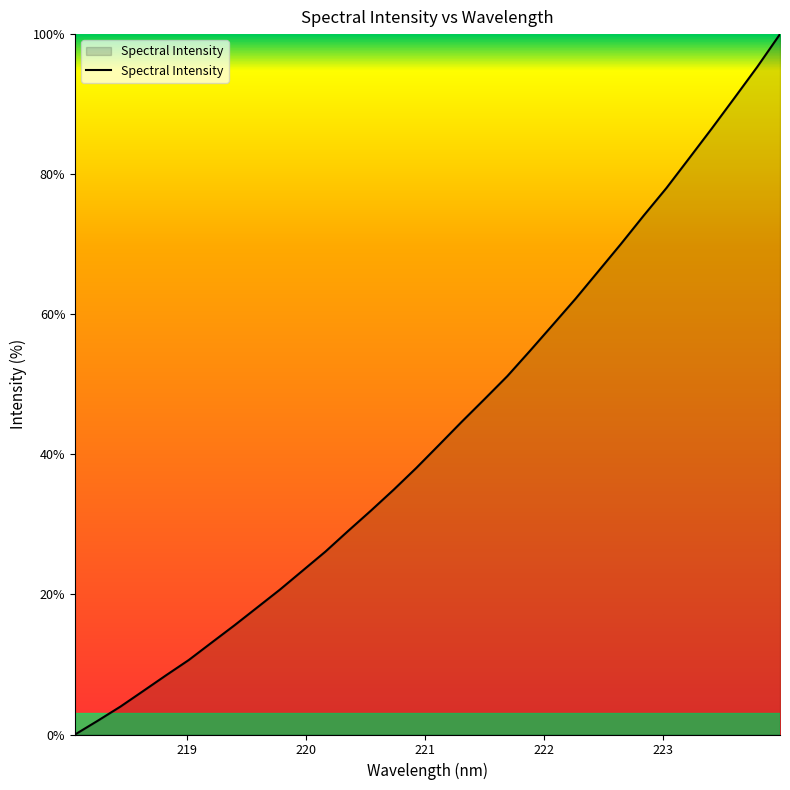

What is the difference between the maximum and minimum values?

100.0